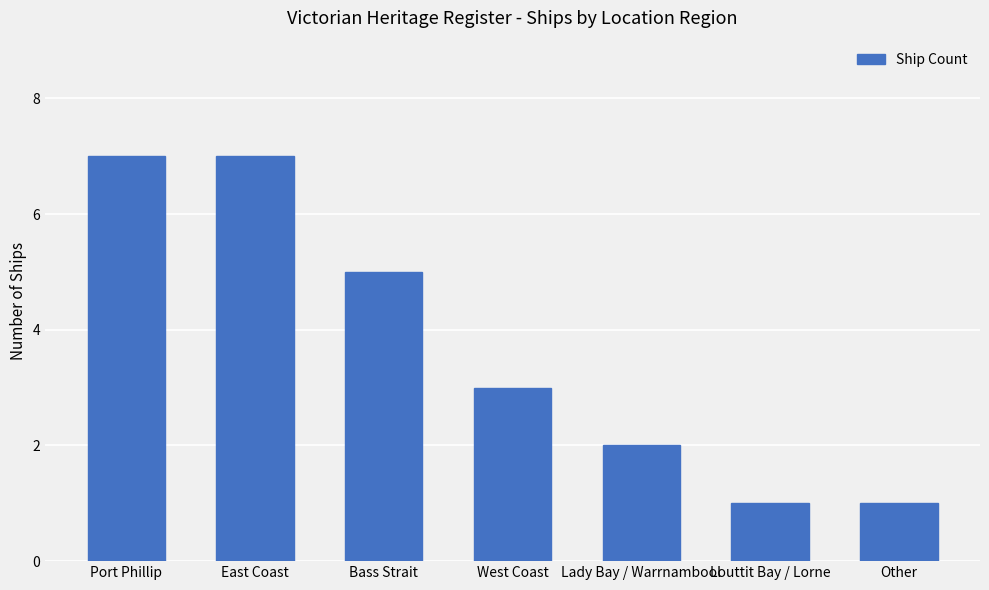

The chart shows a value of 10 at East Coast. True or false?

False